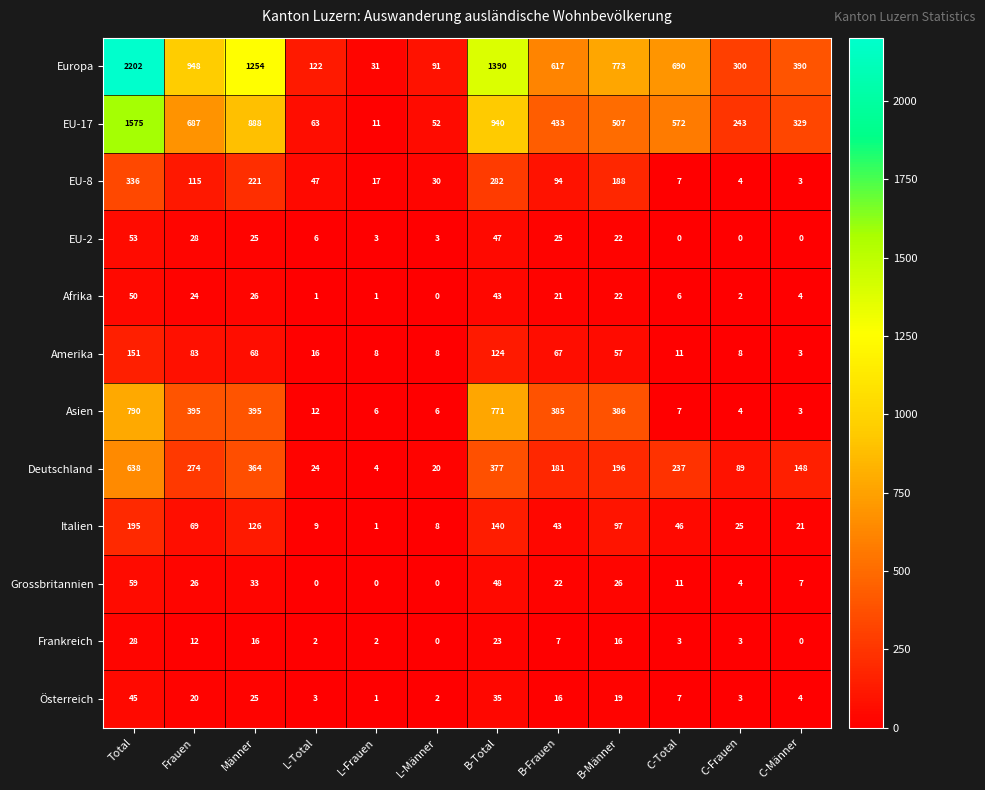

What is the difference between the Frankreich values at C-Total and Männer?

13